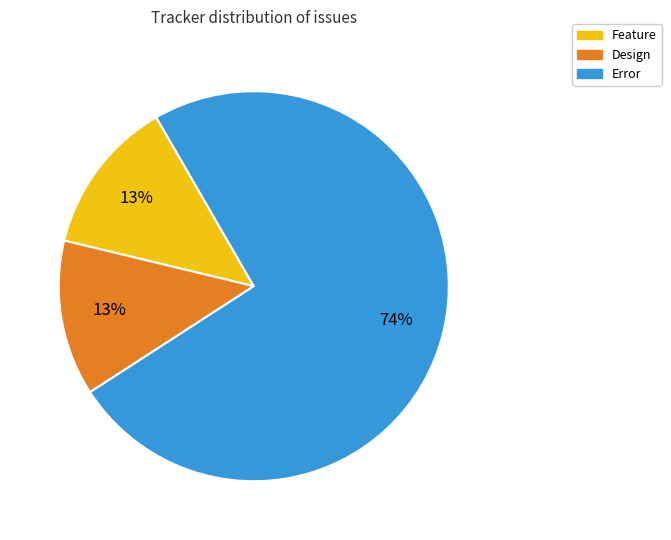

Do Feature and Design together represent more than half of the pie?

No